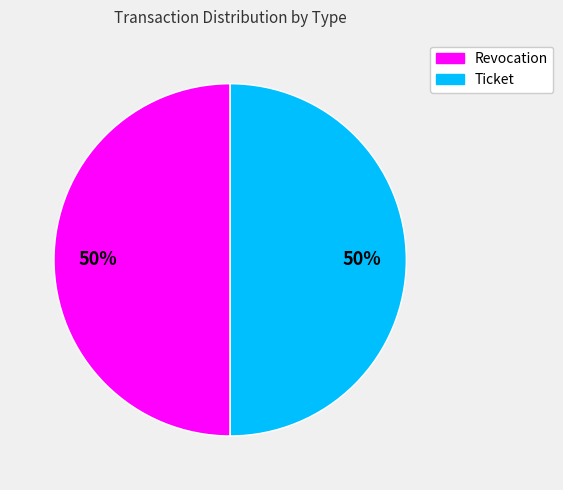

Count the number of slices in the pie.

2